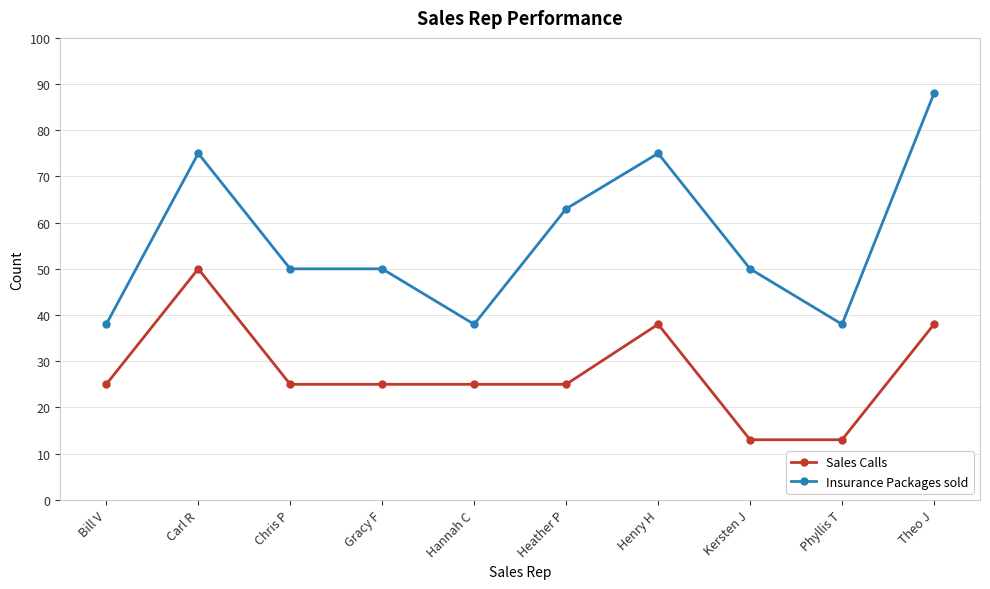

What is the value of the Sales Calls point at the 9th from the left?

13